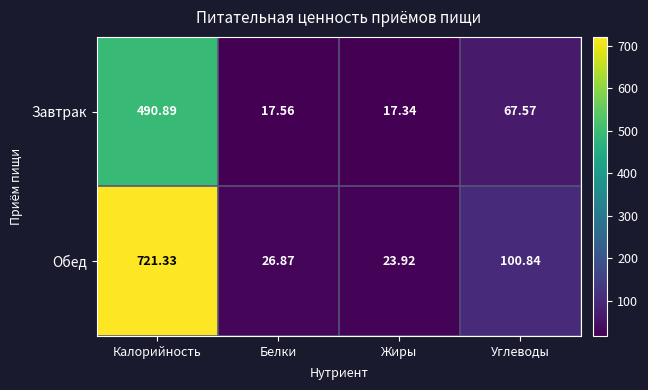

What is the maximum value shown in the chart?

721.3